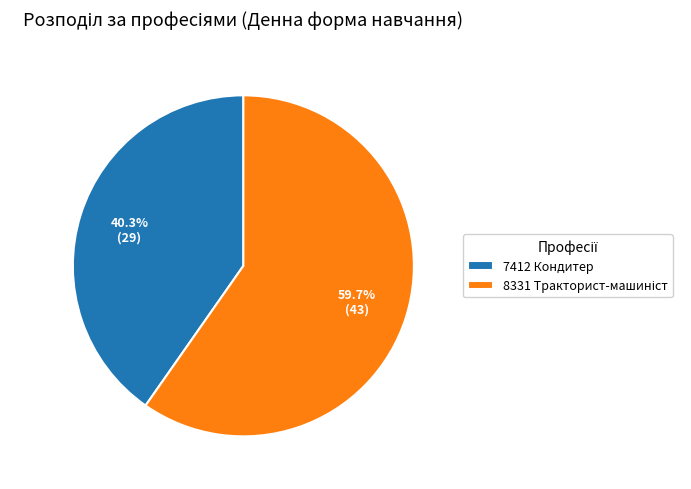

To the nearest percent, what is the difference between the largest and smallest slice percentages?

19%